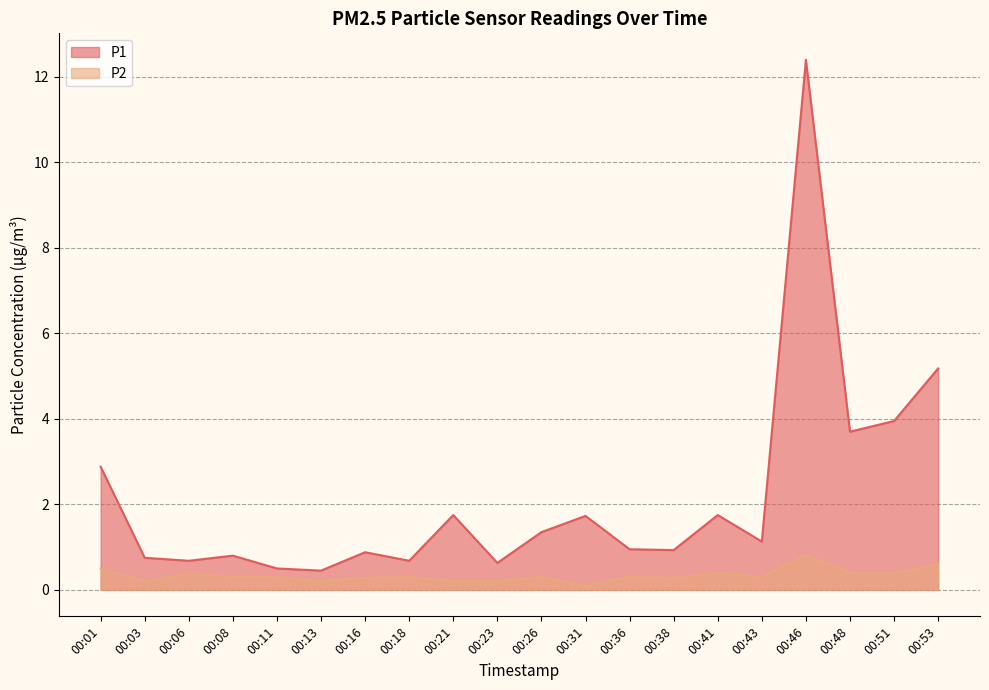

How many lines are shown in the chart?

2